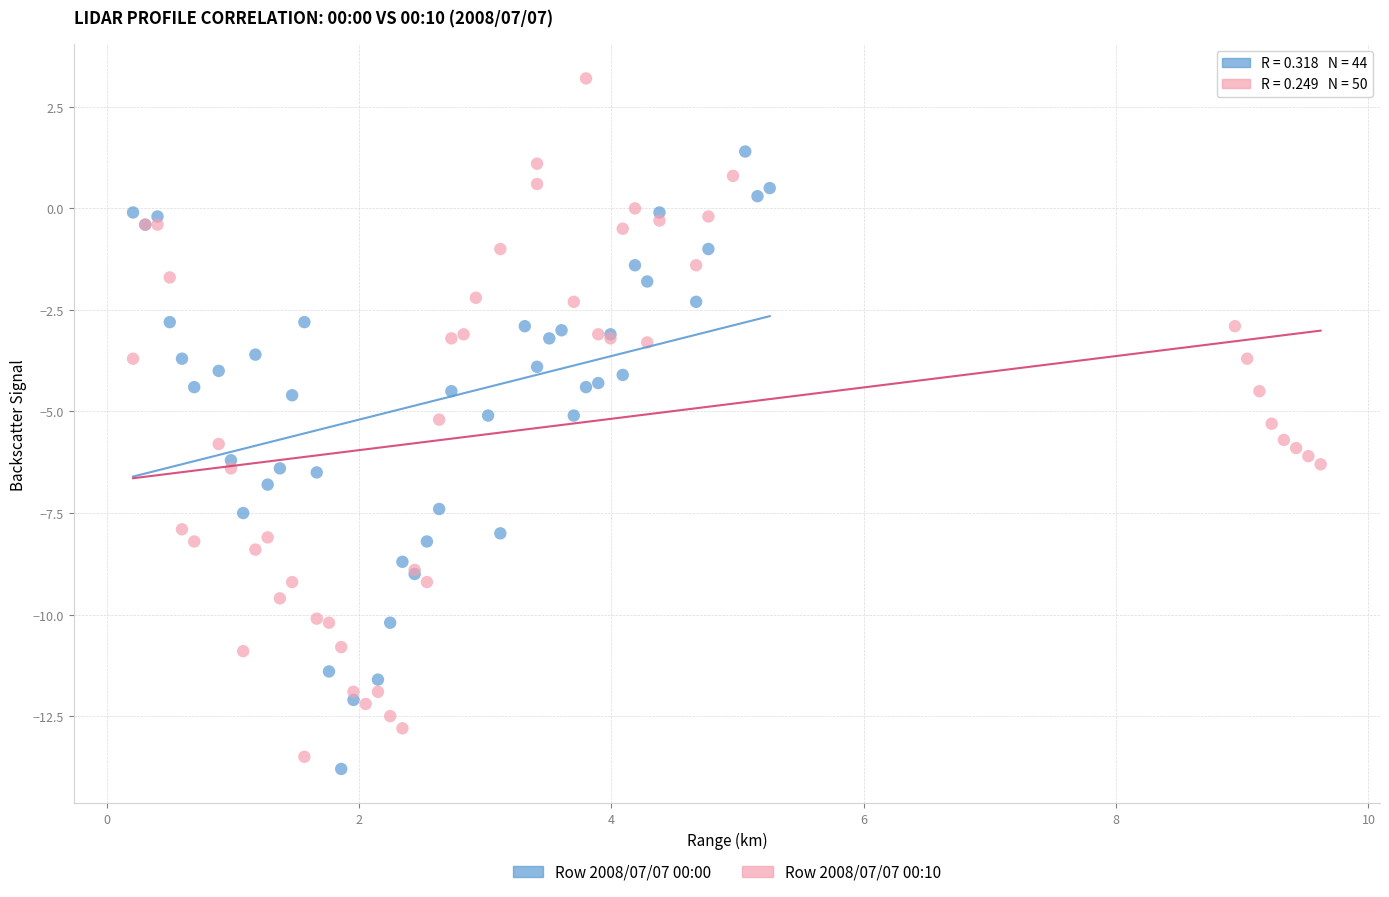

What are all the series names shown in the legend?

Row 2008/07/07 00:00, Row 2008/07/07 00:10